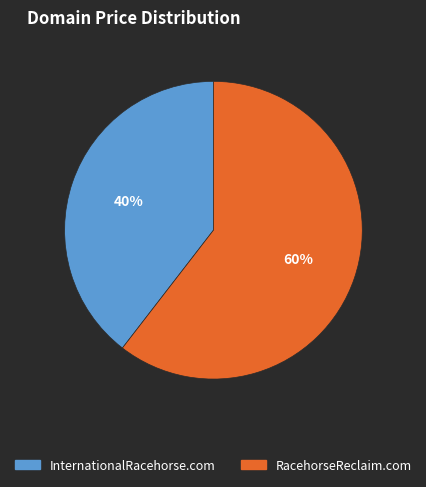

Count the number of slices in the pie.

2